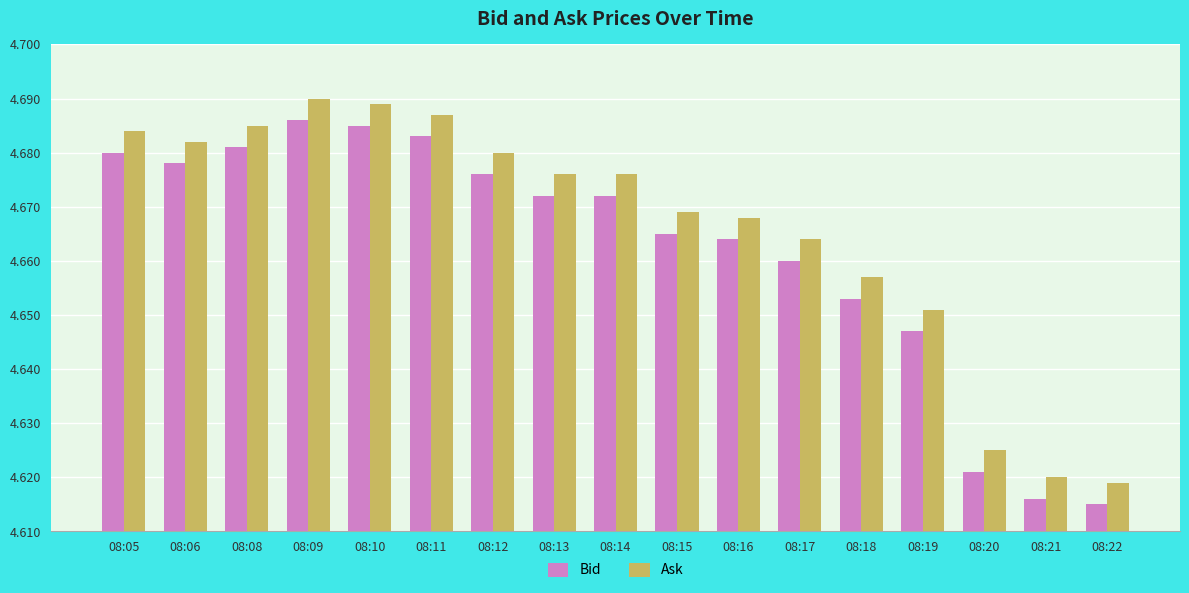

What is the total value across all series at 08:18?

9.3